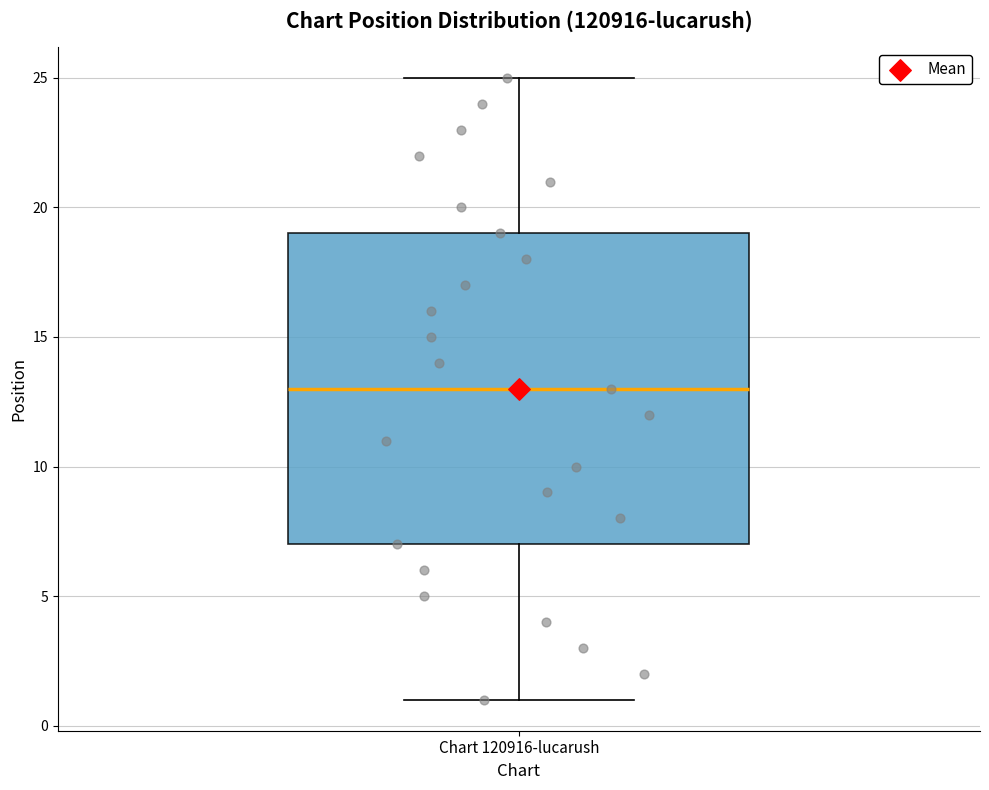

Transcribe this box plot: give where the median line is, the range the box spans, and where the two whiskers end, as read against the y-axis. The values are not printed on the chart, so give them approximately, as read against the axis.

median 13, box 7 to 19, whiskers 1 to 25